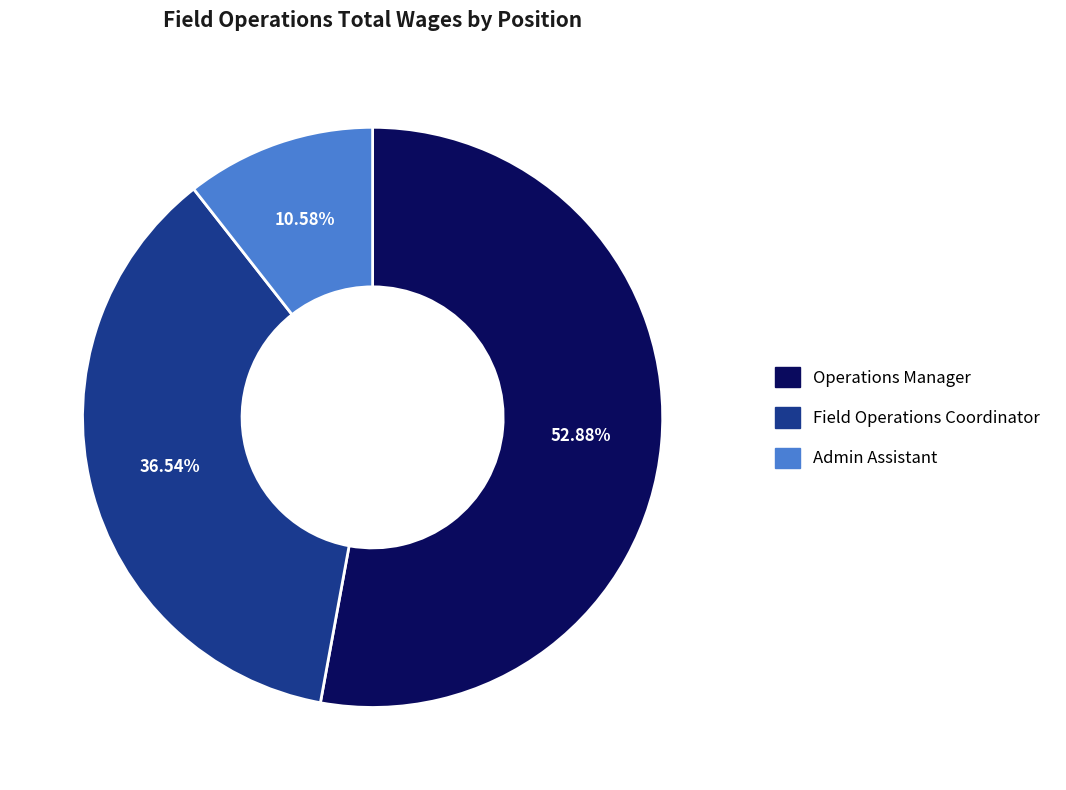

Which has a higher value, Field Operations Coordinator or Operations Manager?

Operations Manager